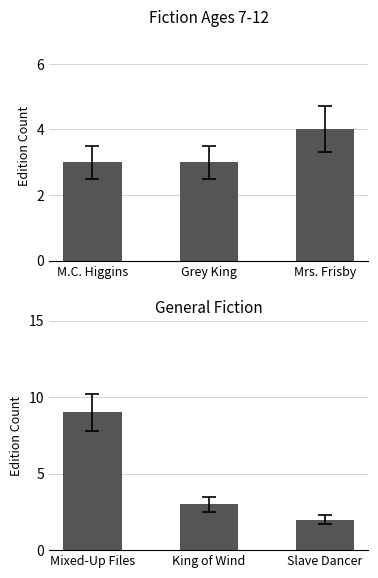

How many series are shown in this chart?

1